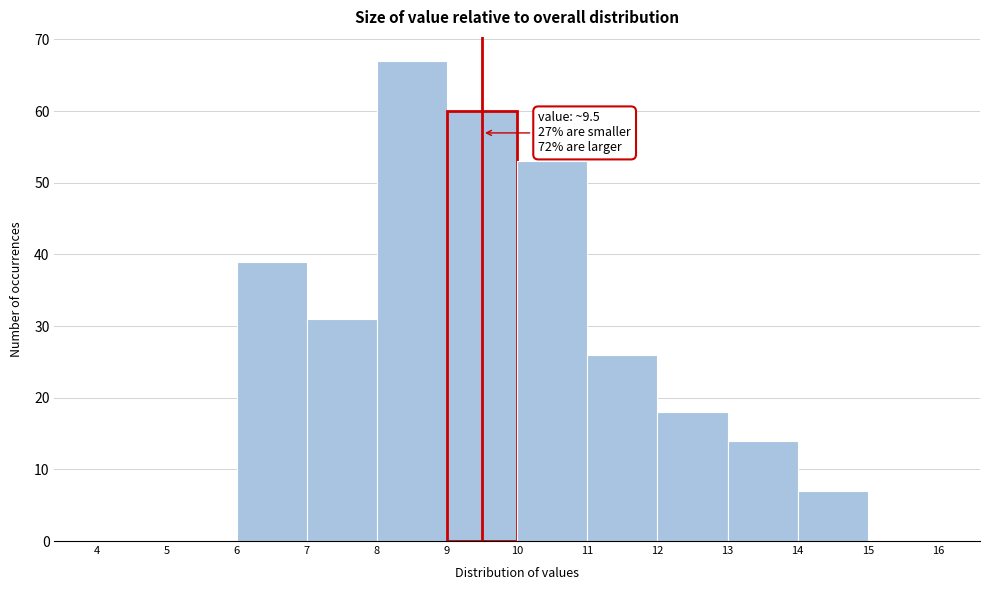

Which range on the x-axis has the tallest bar?

8 to 9